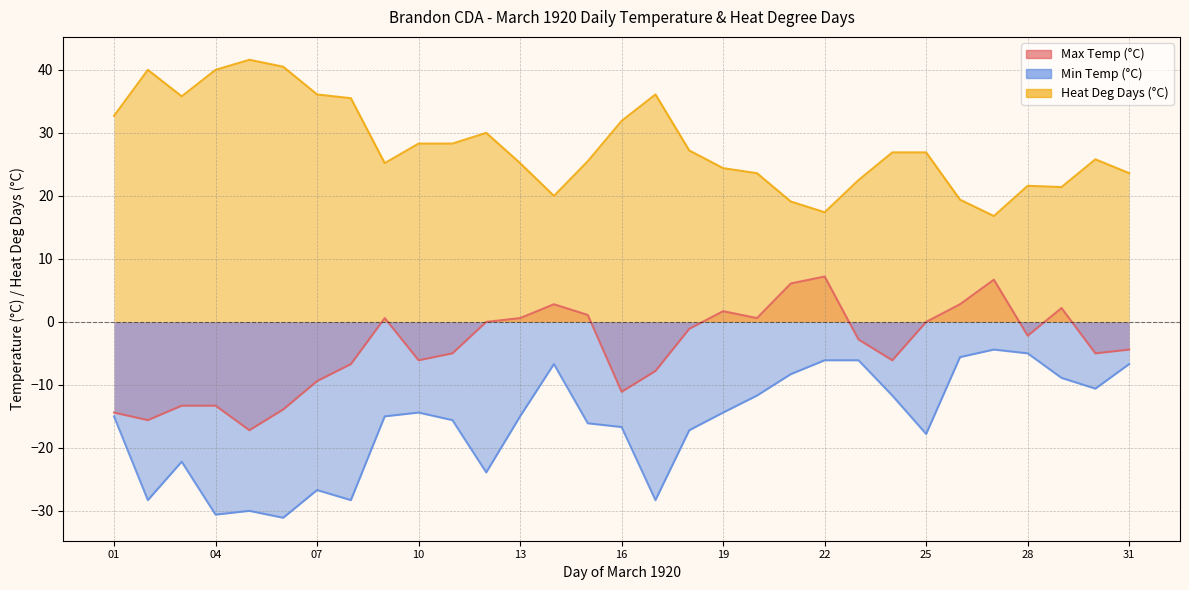

True or false: Min Temp (°C) has more than 1 points higher than both neighbors.

True